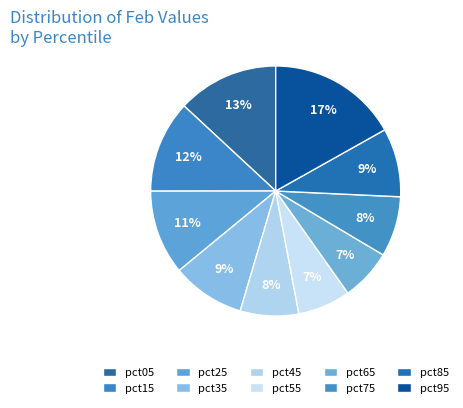

To the nearest percent, what percentage of the pie is pct15?

12%